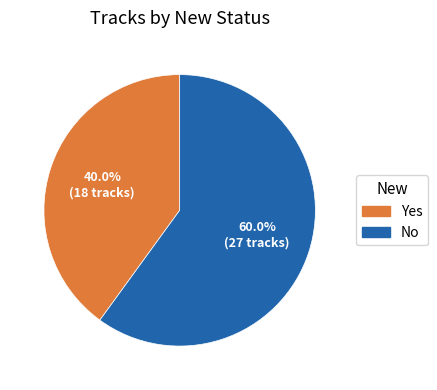

Count the number of slices in the pie.

2